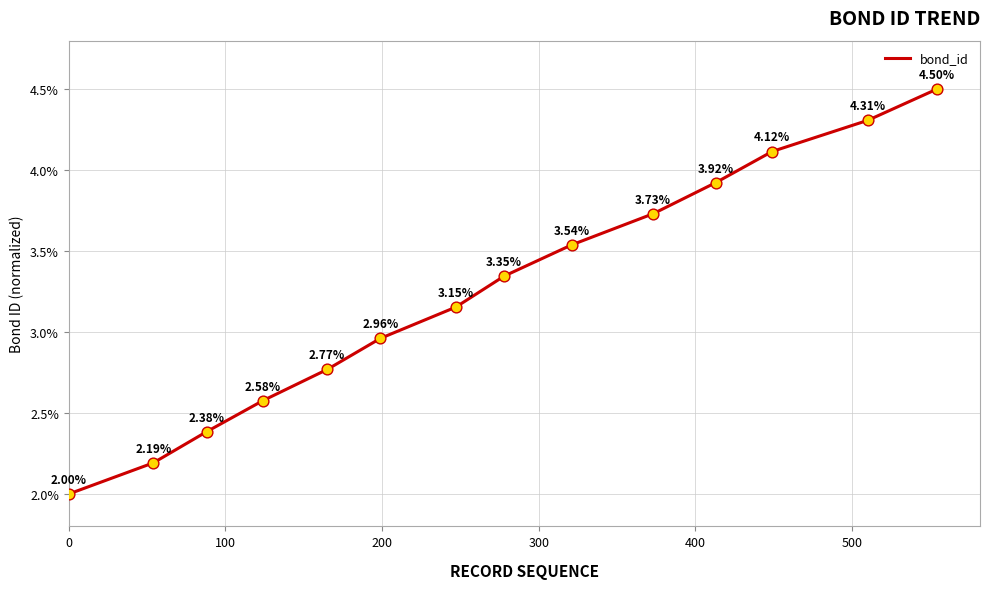

What is the difference between the maximum and minimum values?

2.5